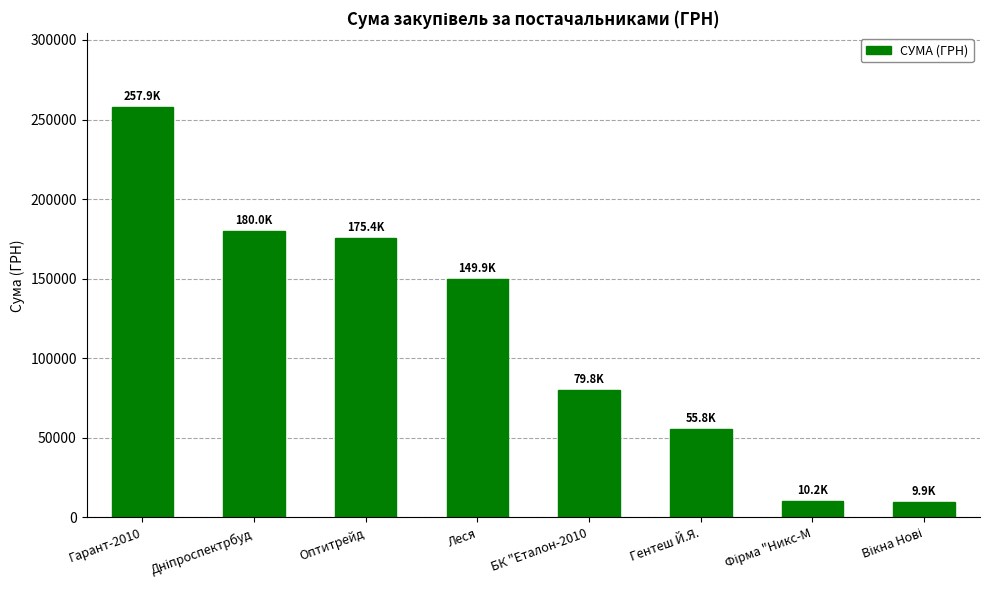

At which category does the chart reach its peak across all series?

Гарант-2010